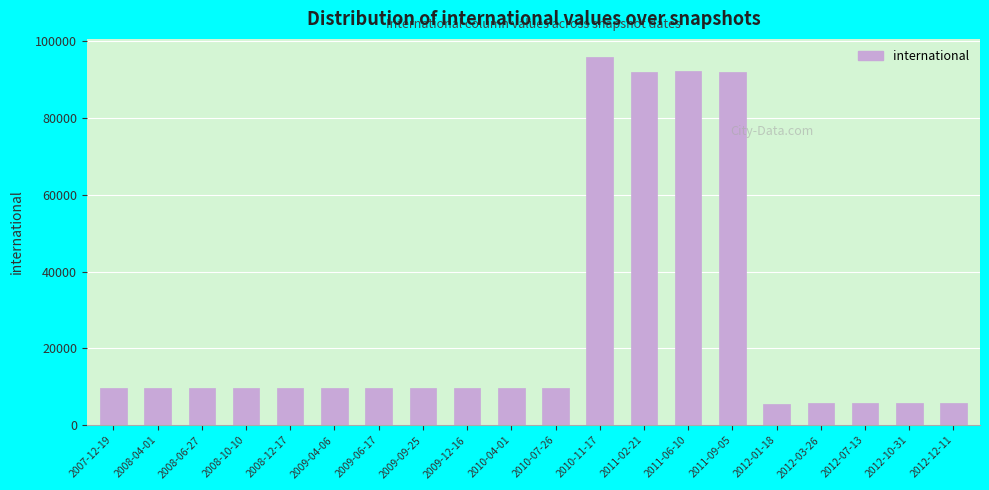

What is the label of the 6th bar from the right?

2011-09-05